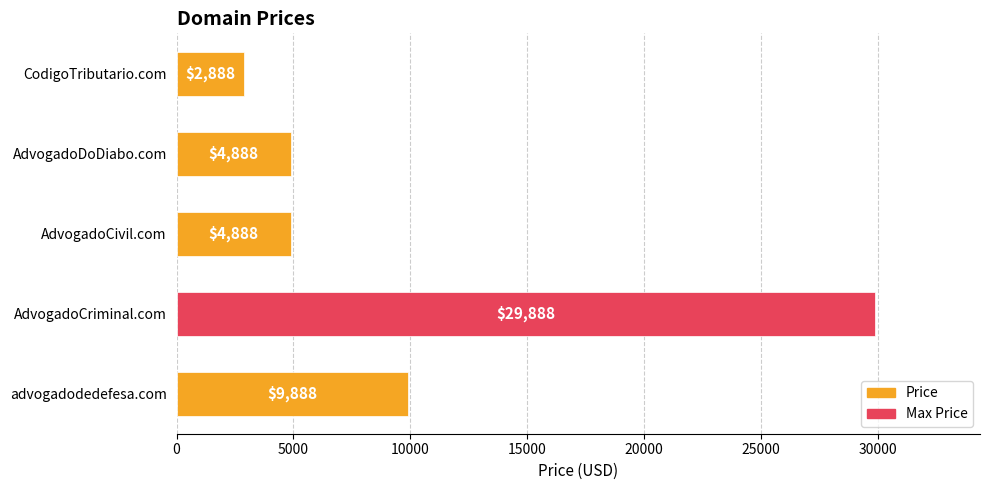

What is the change in value from AdvogadoCivil.com to AdvogadoCriminal.com?

+25000